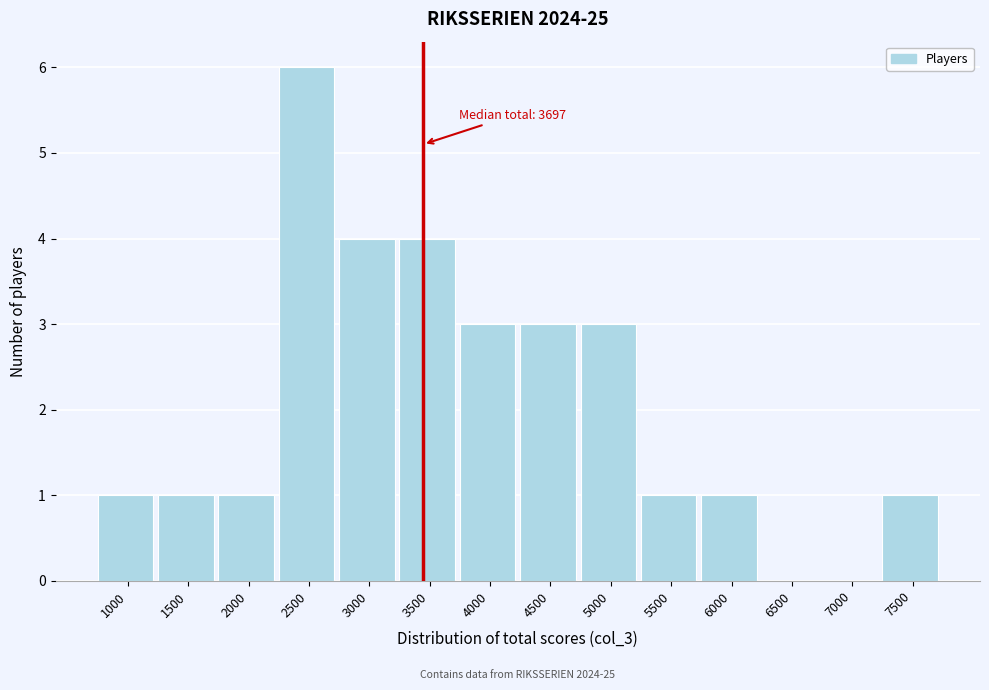

Reading right to left, extract all data points from this chart.

7500=1	7000=0	6500=0	6000=1	5500=1	5000=3	4500=3	4000=3	3500=4	3000=4	2500=6	2000=1	1500=1	1000=1